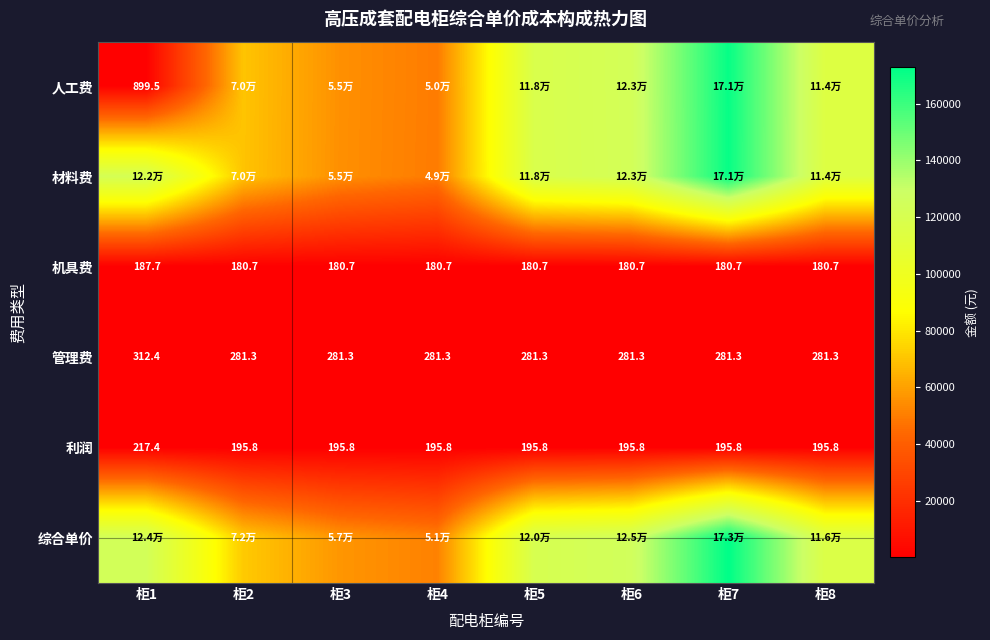

Is the value of 管理费 at 柜8 greater than the value of 机具费 at 柜6?

Yes